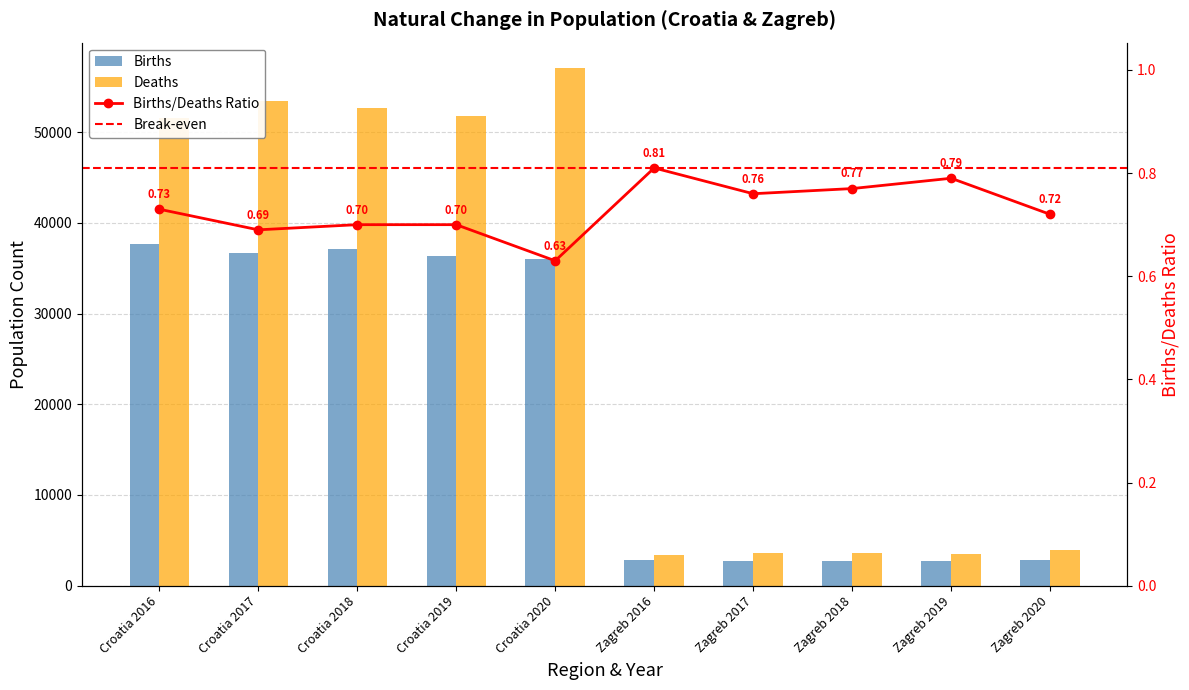

What is the maximum value shown in the chart?

57023